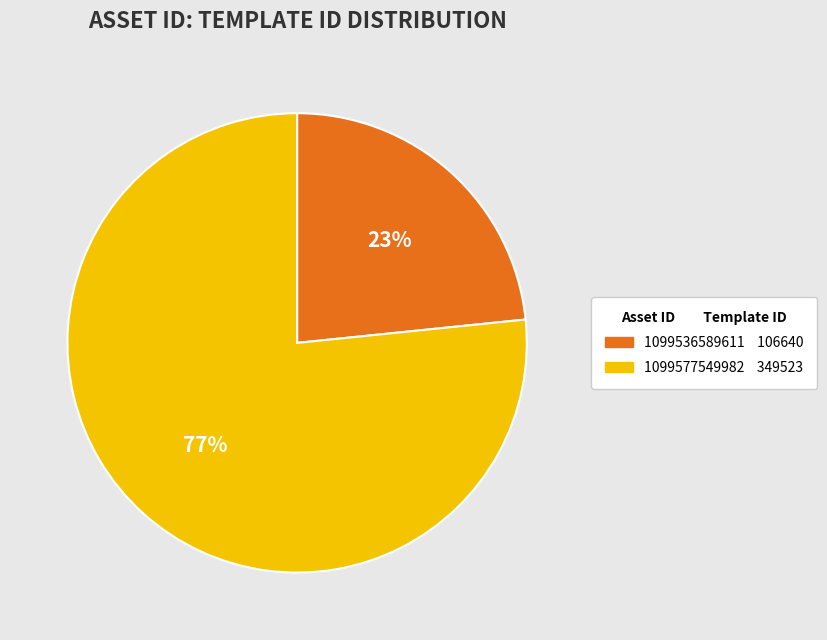

Is it true that 1099536589611 is 23% of the pie?

True